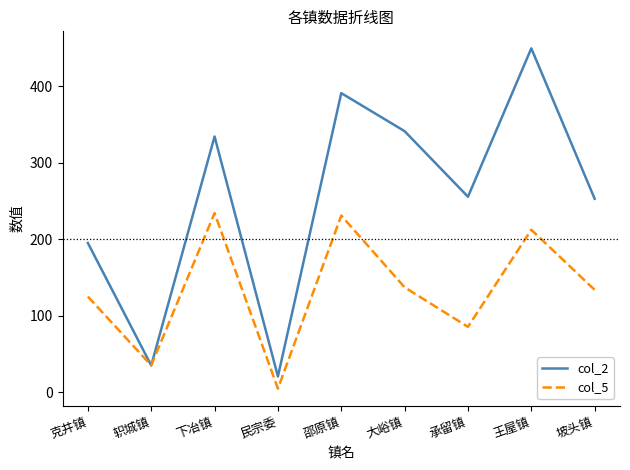

The value of col_5 at 大峪镇 is 137.4. True or false?

True